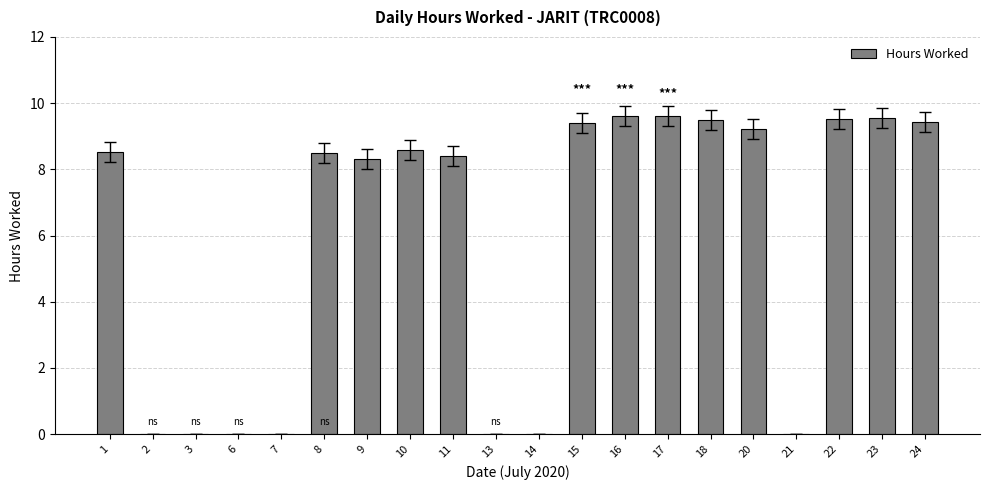

What is the maximum value shown in the chart?

9.6